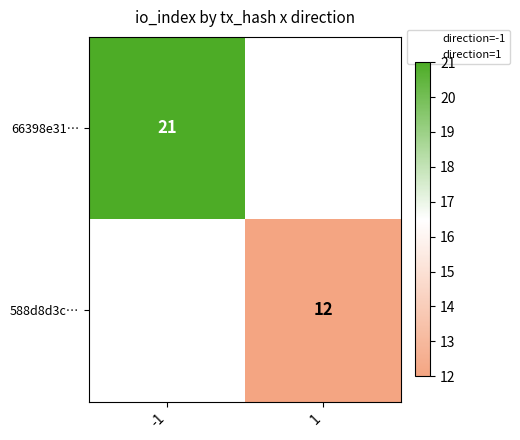

Rank the series by their average value, from highest to lowest.

66398e31…, 588d8d3c…